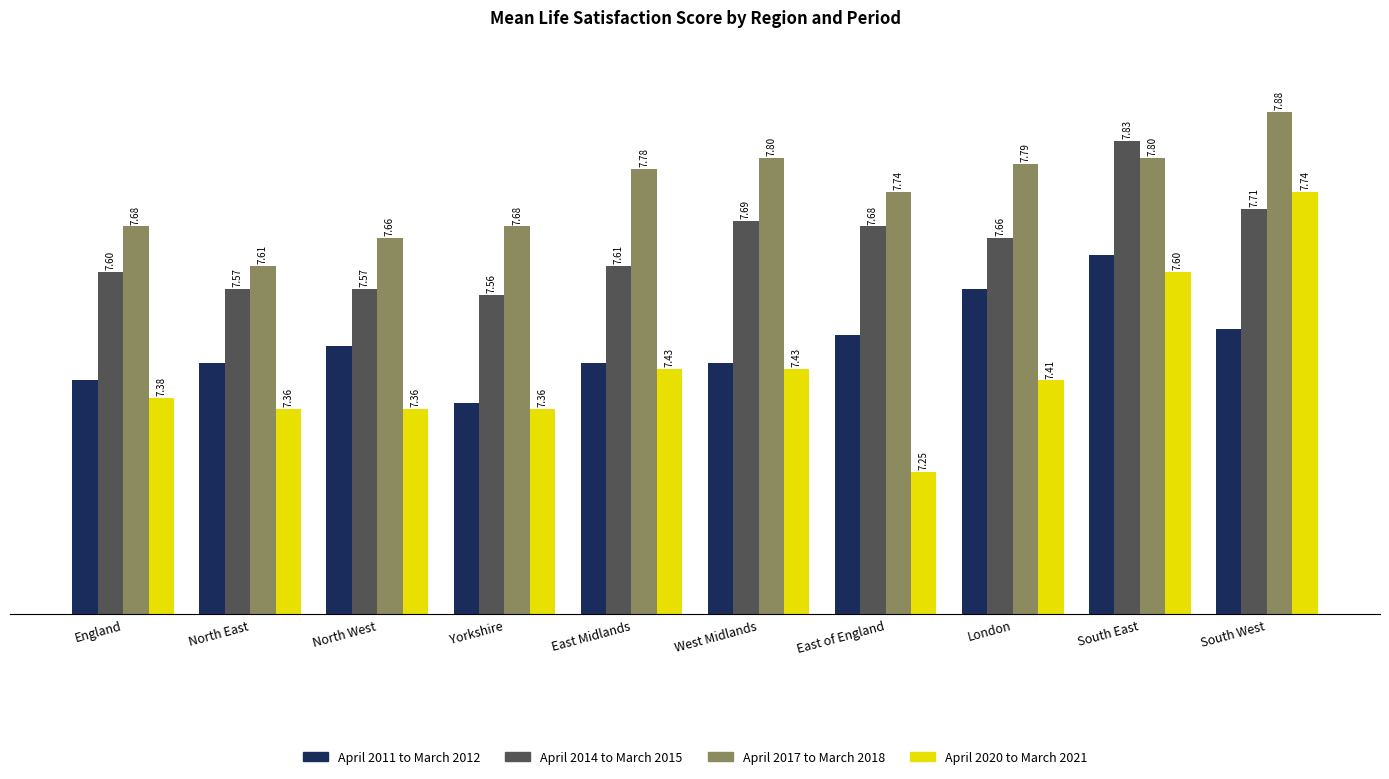

Which category has the lowest value in the April 2011 to March 2012 series?

Yorkshire